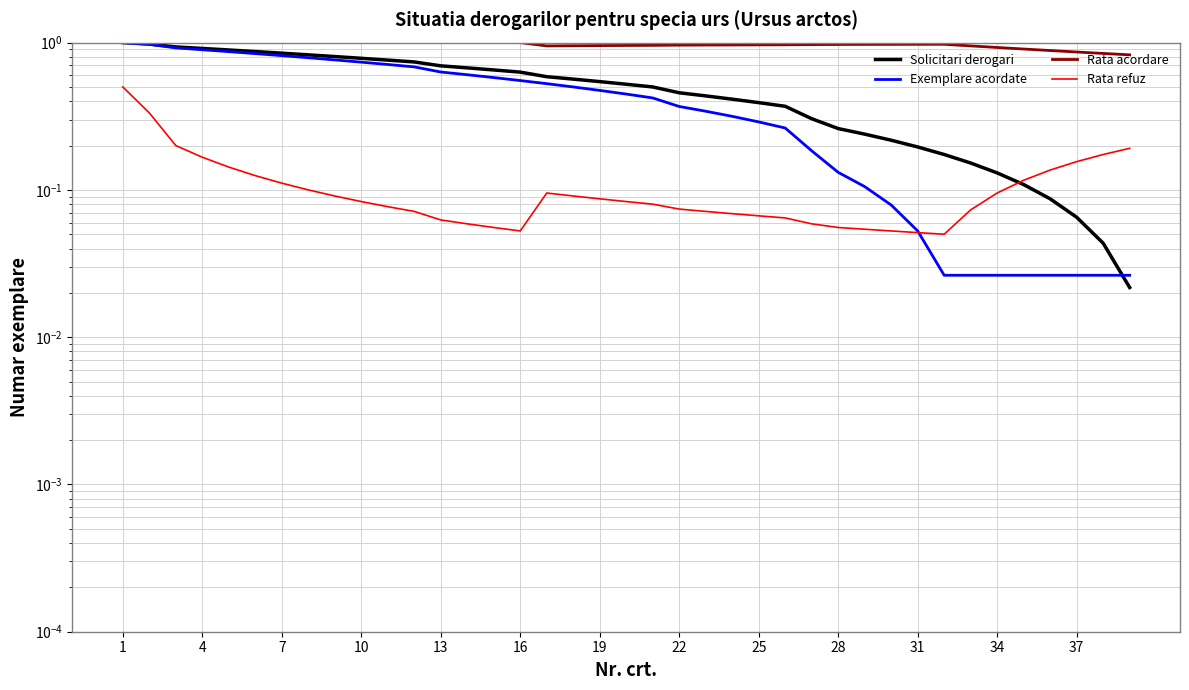

At how many categories does at least one series exceed 0?

39